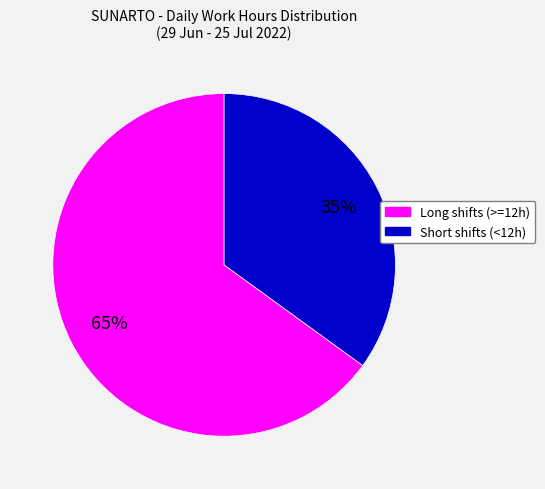

Is there a majority slice in this chart?

Yes